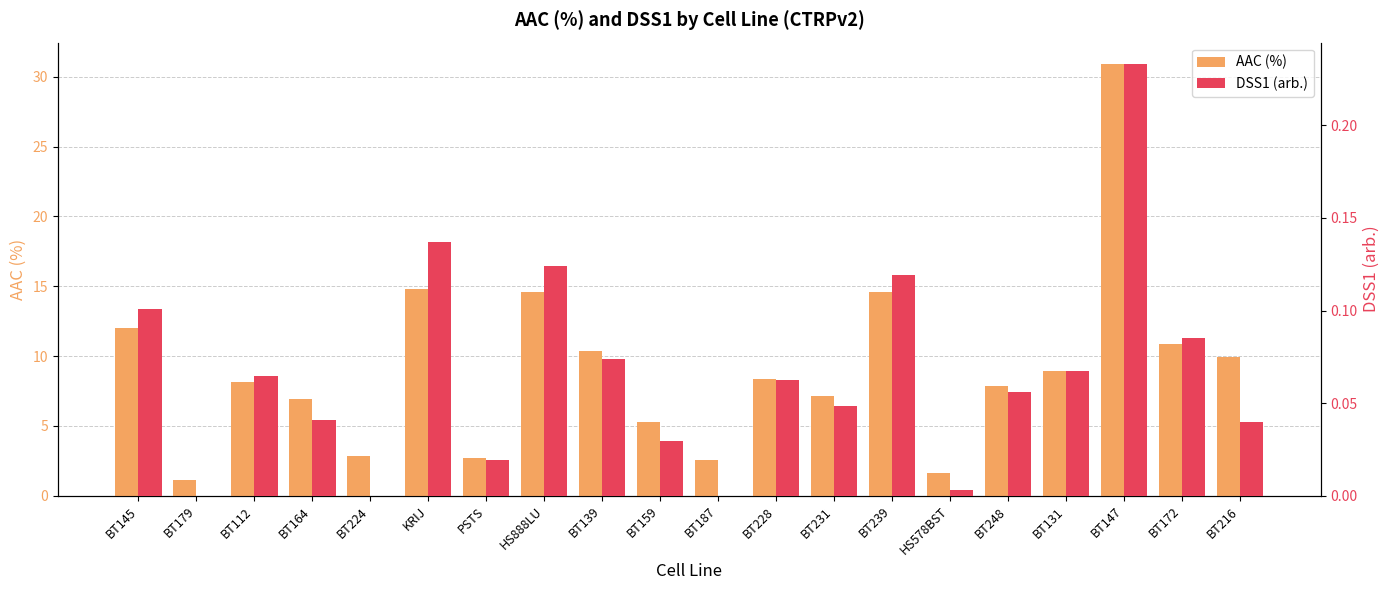

What is the label of the 4th bar from the right?

BT131